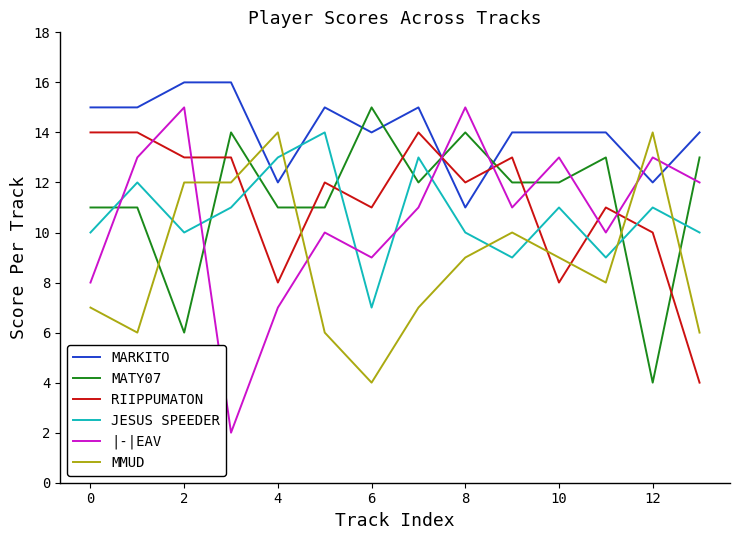

What is the greatest value displayed?

16